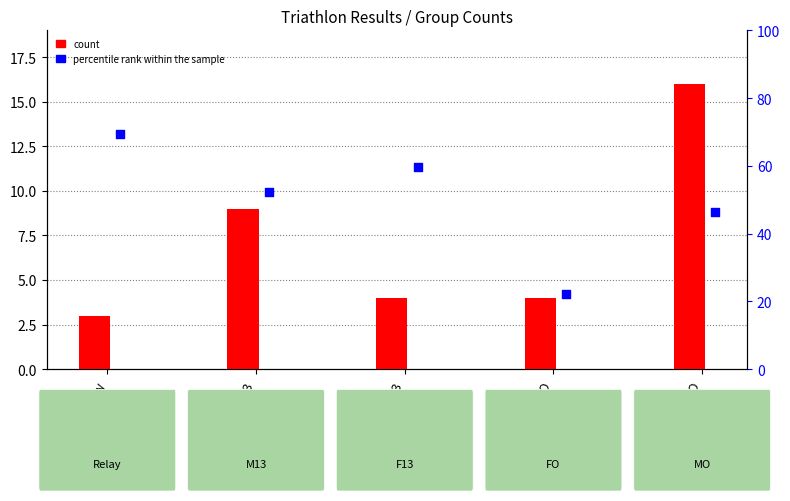

Which series reaches the minimum Y coordinate?

count